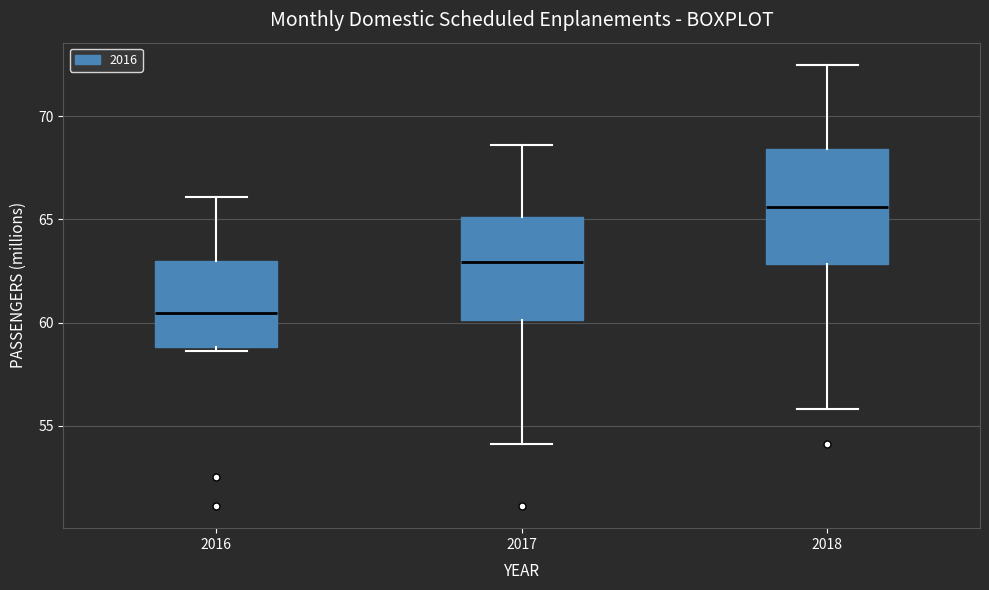

Which box is the tallest, from its lower edge to its upper edge?

2018